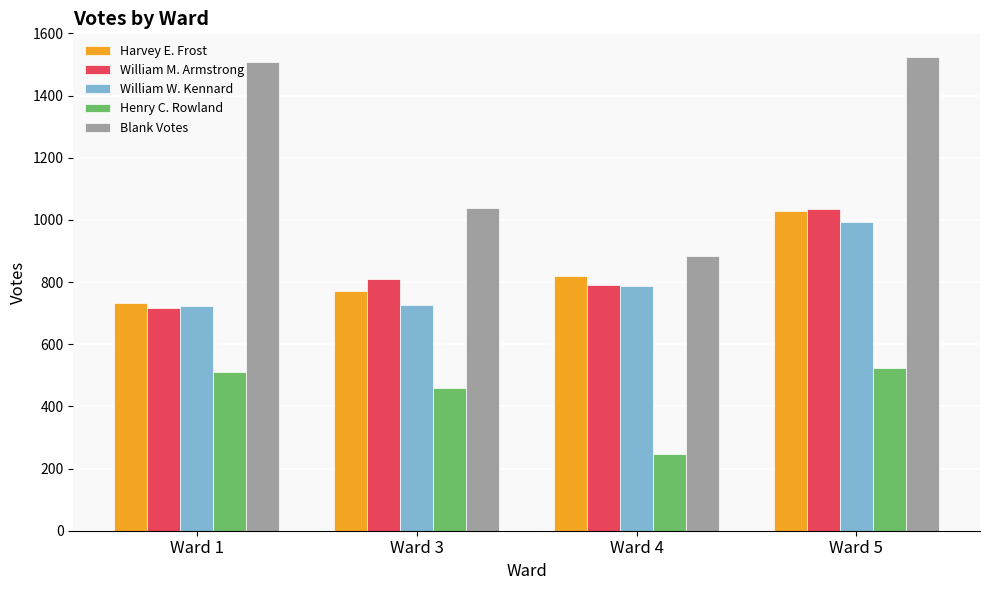

What is the maximum value shown in the chart?

1524